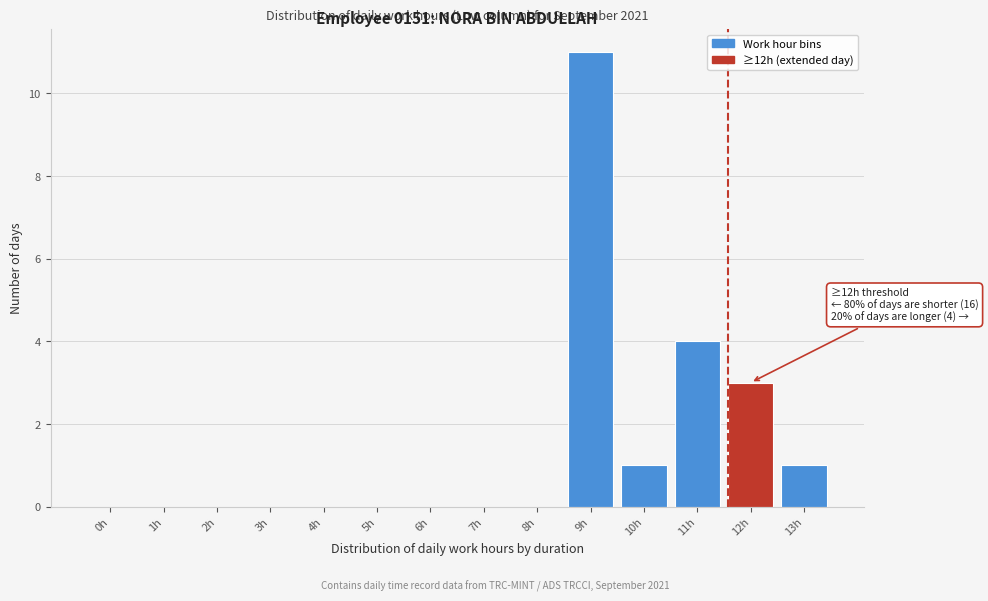

Reading left to right, transcribe all the data shown in this chart.

0h=0	1h=0	2h=0	3h=0	4h=0	5h=0	6h=0	7h=0	8h=0	9h=11	10h=1	11h=4	12h=3	13h=1